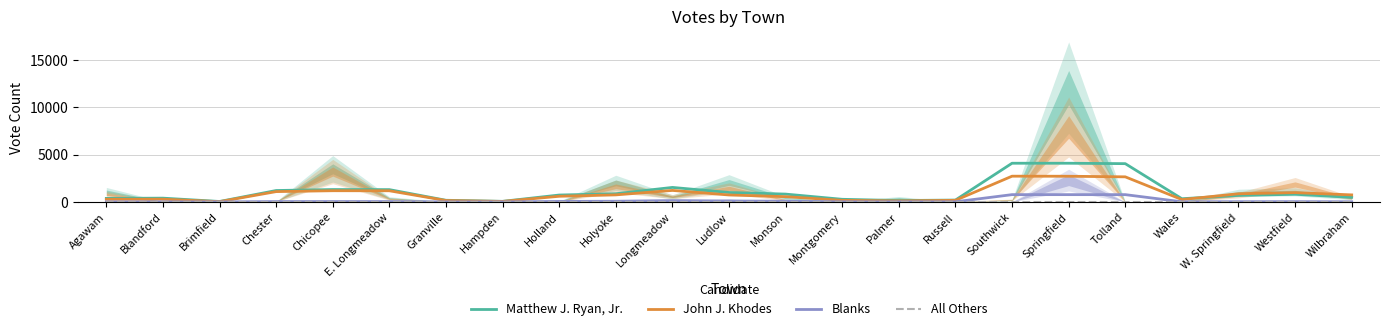

How many intersections are there between Matthew J. Ryan, Jr. and John J. Khodes?

1